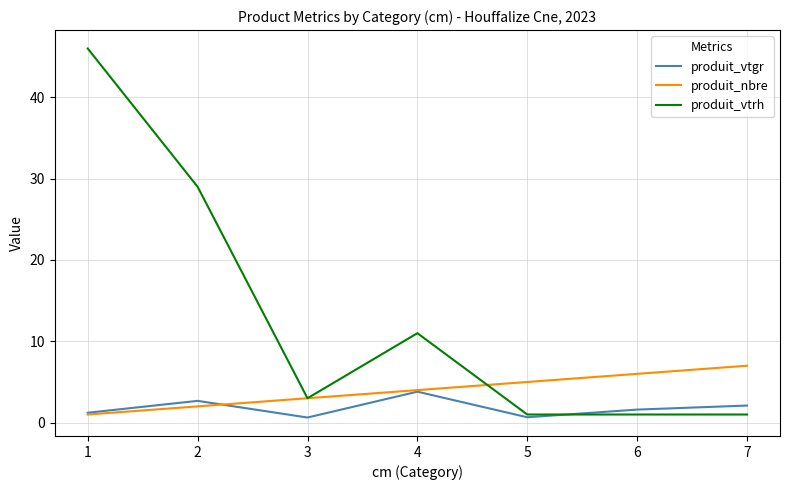

What is the difference between the produit_nbre values at 3 and 1?

2.0